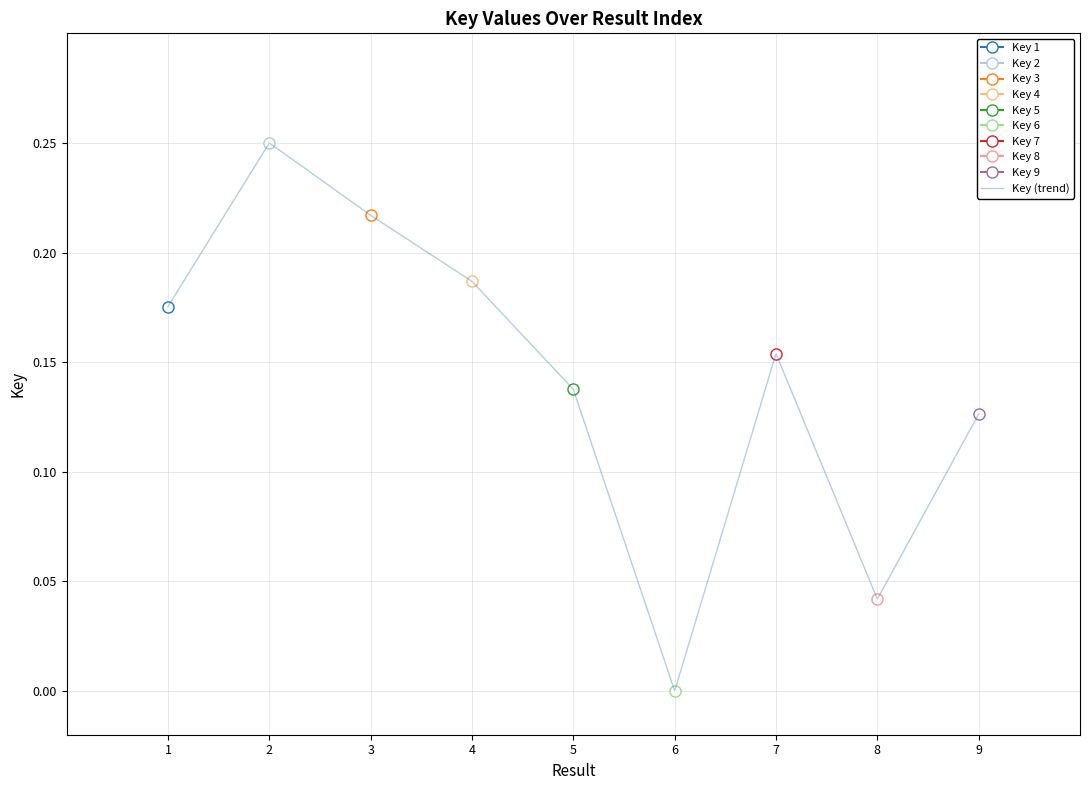

Rank the categories by value from lowest to highest.

6, 8, 9, 5, 7, 1, 4, 3, 2